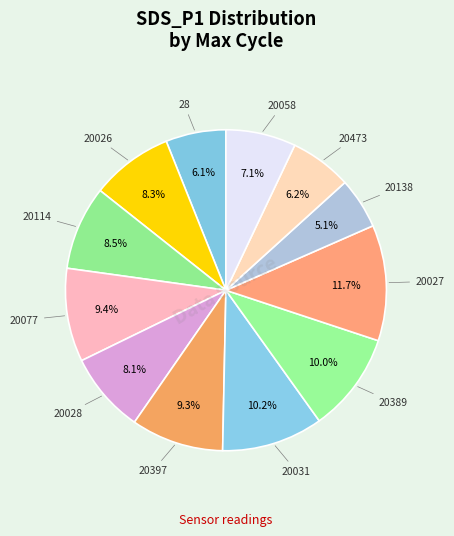

Count the number of slices in the pie.

12